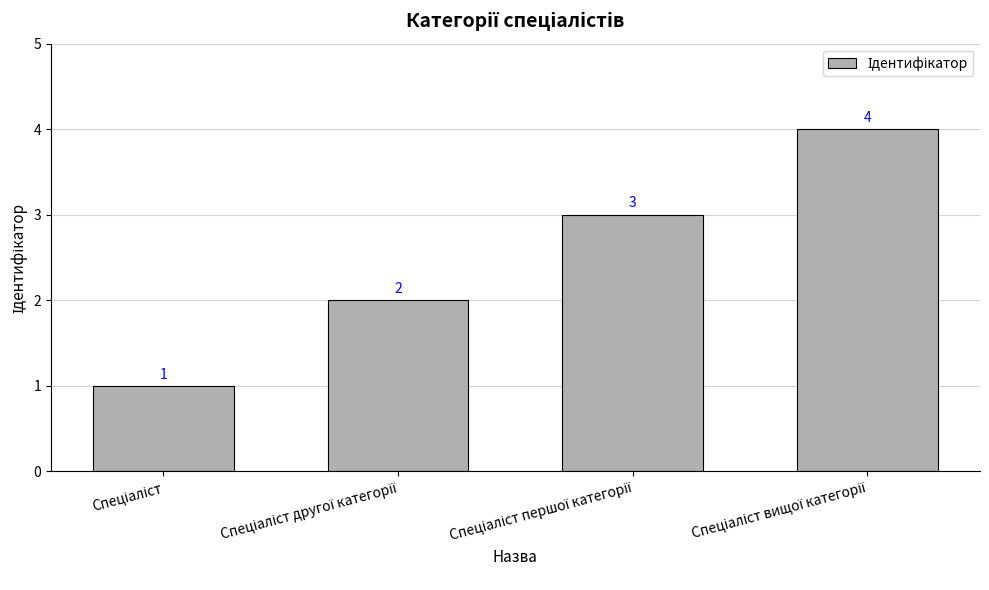

What is the maximum value shown in the chart?

4